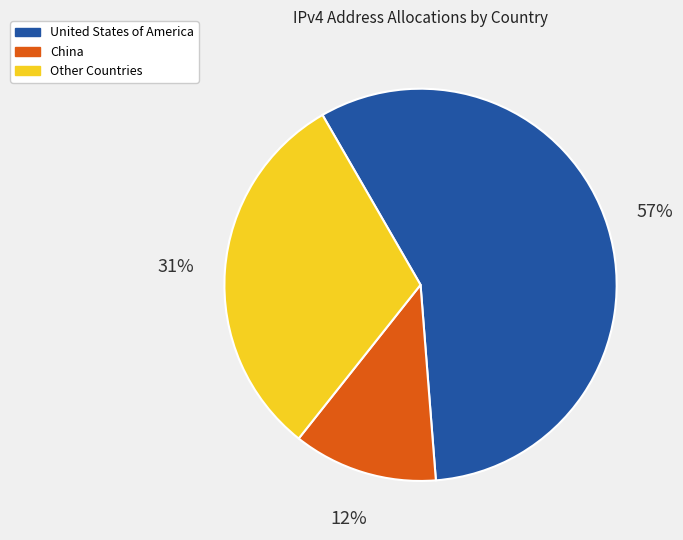

To the nearest percent, what is the average slice percentage?

33%